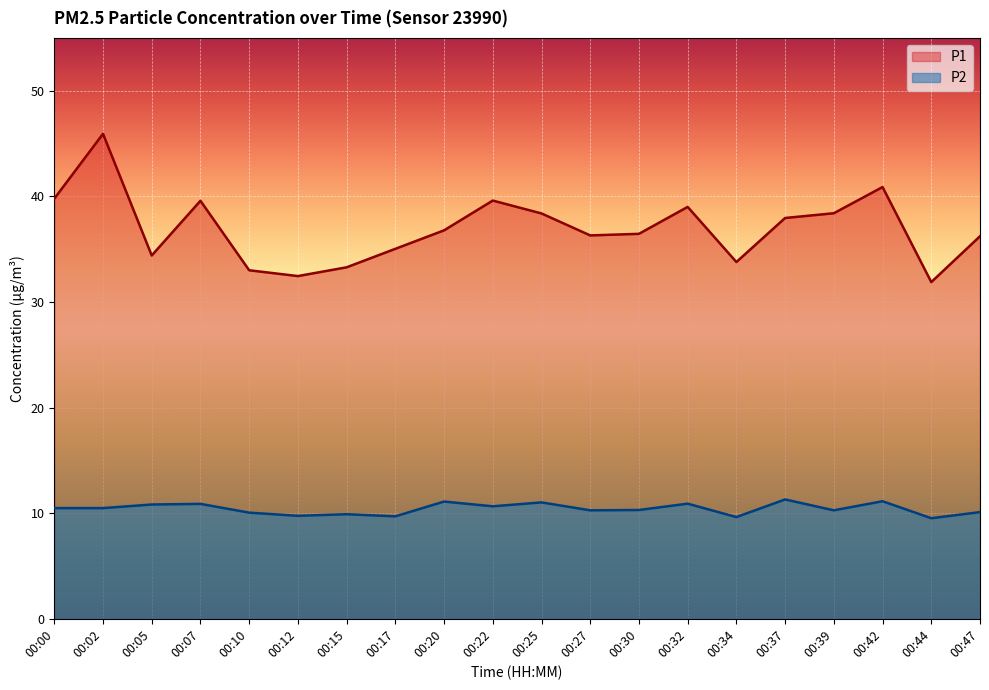

At which category is the sum across all series the highest?

00:02